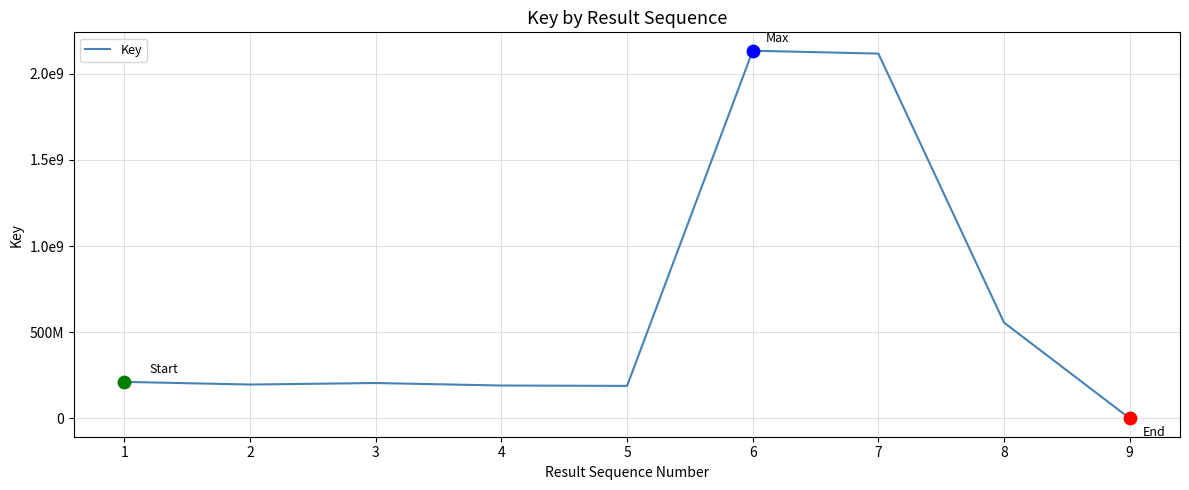

Between 7 and 2, which is larger?

7